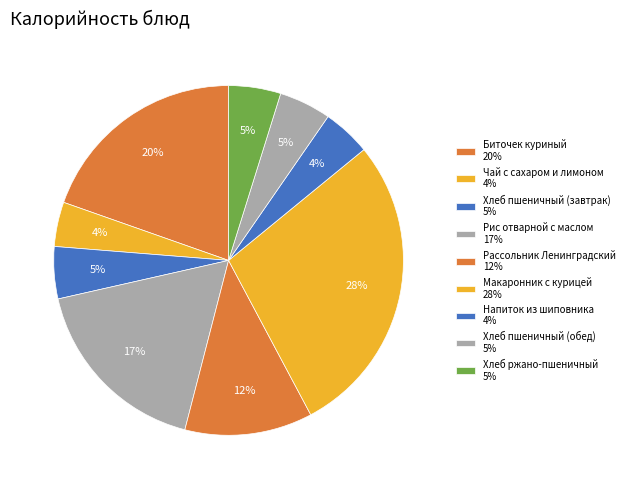

Count the number of slices in the pie.

9